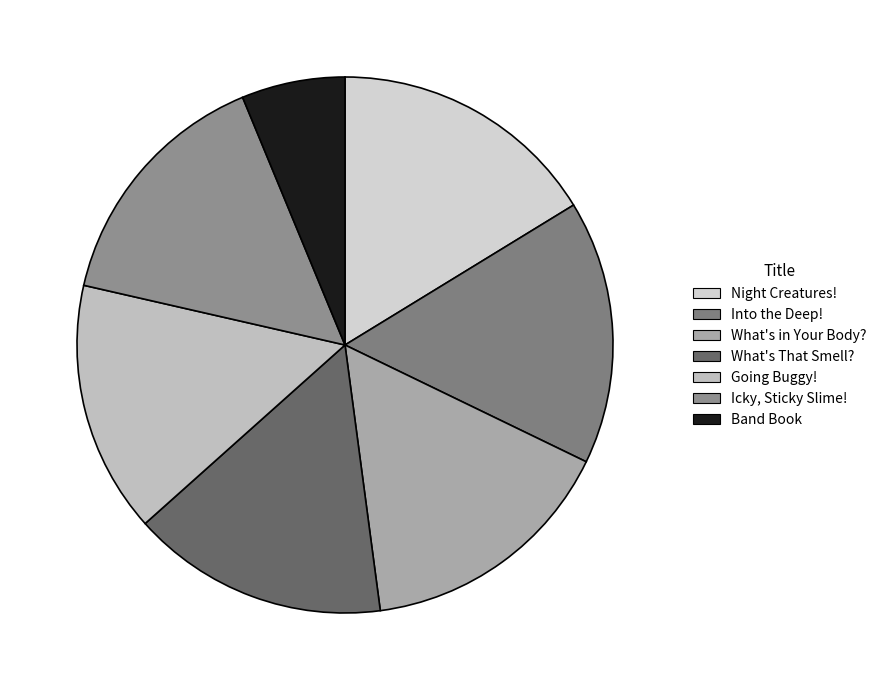

Between Icky, Sticky Slime! and Band Book, which is larger?

Icky, Sticky Slime!